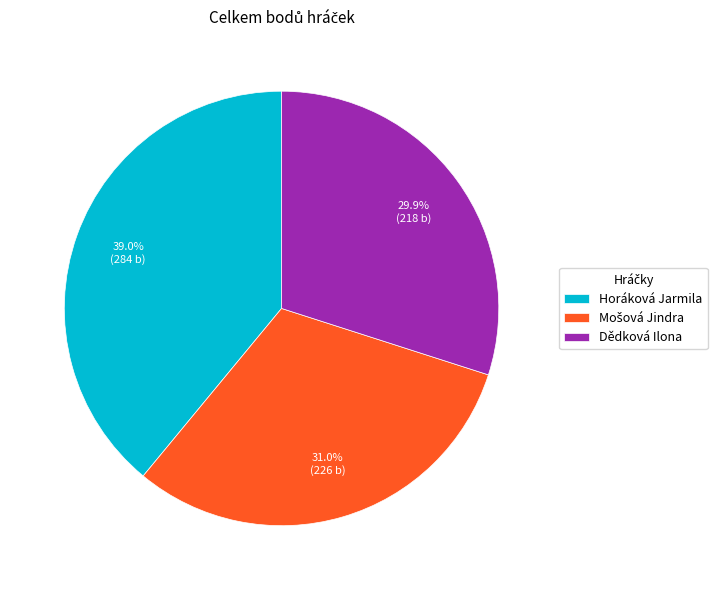

Combined, what portion of the pie is Horáková Jarmila and Dědková Ilona?

69.0%